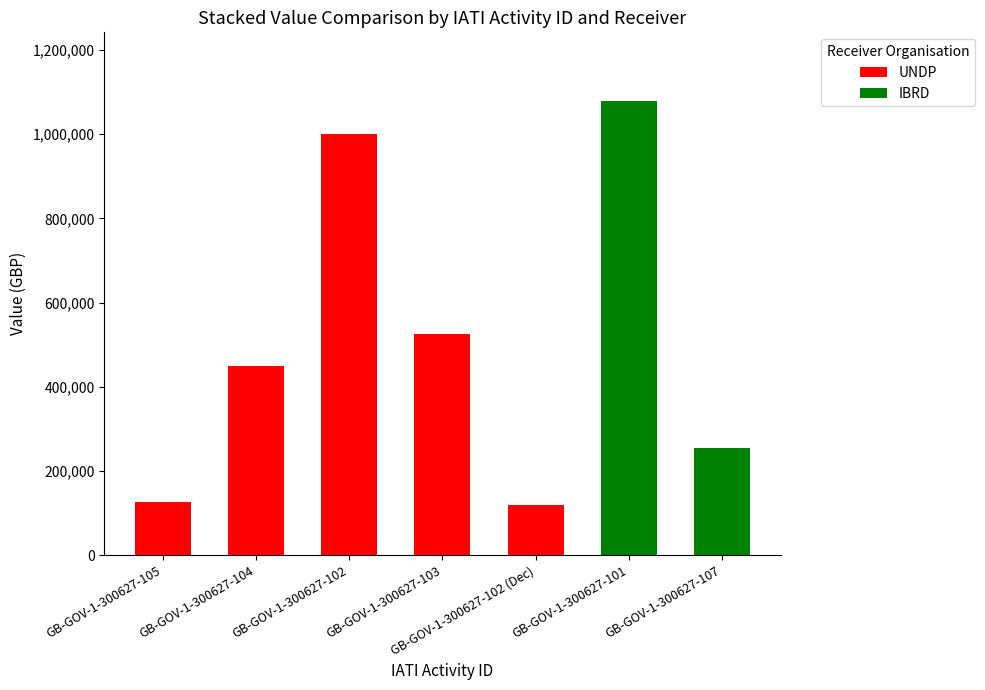

The value of UNDP at GB-GOV-1-300627-105 is 127000. True or false?

True